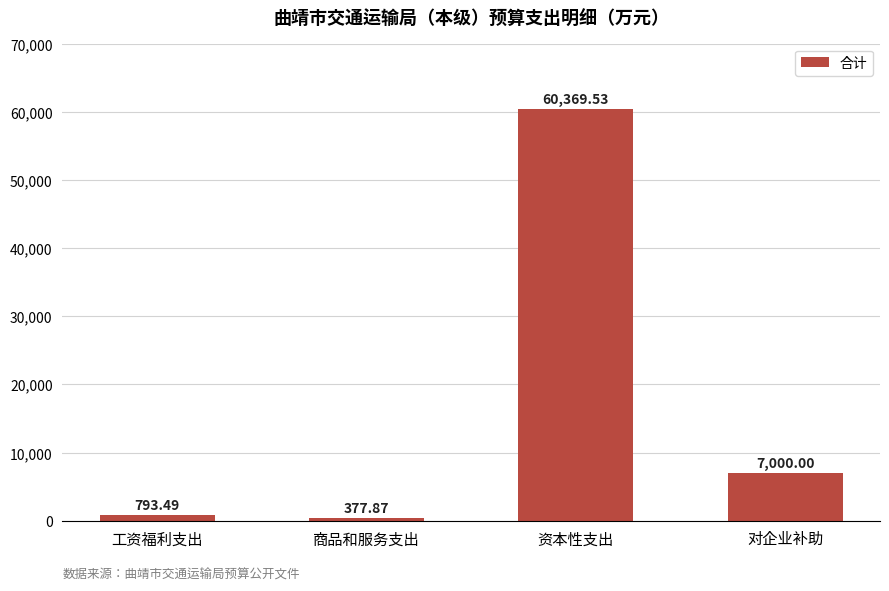

What is the difference between the maximum and minimum values?

59991.7